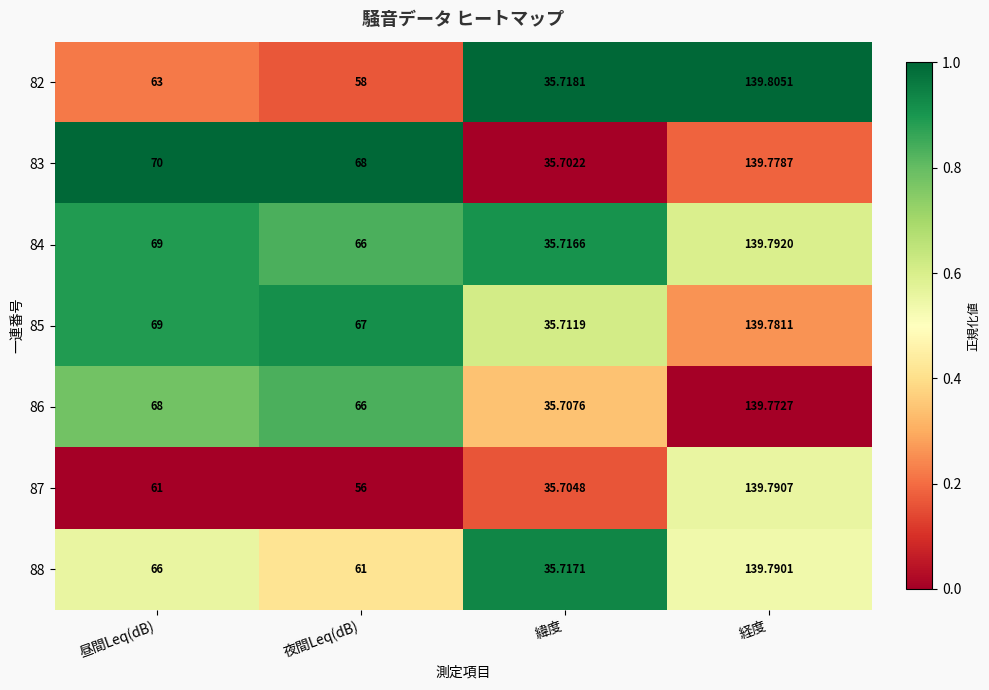

Where is 82 nearest to the value 87?

昼間Leq(dB)